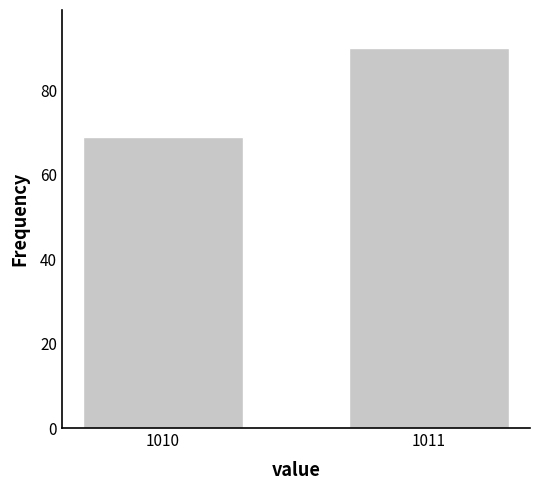

Reading left to right, list all the values displayed in this chart.

69	90